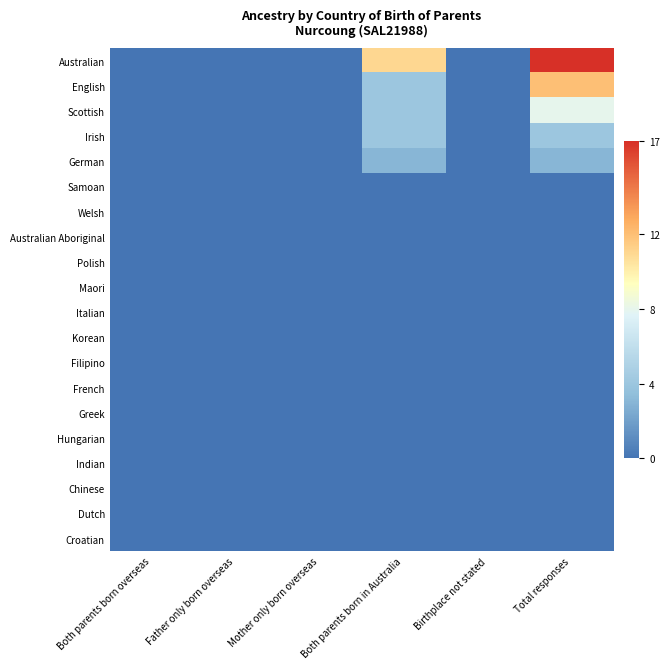

Reading left to right, what are all the values shown in this chart?

Australian: Both parents born overseas=0	Father only born overseas=0	Mother only born overseas=0	Both parents born in Australia=11	Birthplace not stated=0	Total responses=17
English: Both parents born overseas=0	Father only born overseas=0	Mother only born overseas=0	Both parents born in Australia=4	Birthplace not stated=0	Total responses=12
Scottish: Both parents born overseas=0	Father only born overseas=0	Mother only born overseas=0	Both parents born in Australia=4	Birthplace not stated=0	Total responses=8
Irish: Both parents born overseas=0	Father only born overseas=0	Mother only born overseas=0	Both parents born in Australia=4	Birthplace not stated=0	Total responses=4
German: Both parents born overseas=0	Father only born overseas=0	Mother only born overseas=0	Both parents born in Australia=3	Birthplace not stated=0	Total responses=3
Samoan: Both parents born overseas=0	Father only born overseas=0	Mother only born overseas=0	Both parents born in Australia=0	Birthplace not stated=0	Total responses=0
Welsh: Both parents born overseas=0	Father only born overseas=0	Mother only born overseas=0	Both parents born in Australia=0	Birthplace not stated=0	Total responses=0
Australian Aboriginal: Both parents born overseas=0	Father only born overseas=0	Mother only born overseas=0	Both parents born in Australia=0	Birthplace not stated=0	Total responses=0
Polish: Both parents born overseas=0	Father only born overseas=0	Mother only born overseas=0	Both parents born in Australia=0	Birthplace not stated=0	Total responses=0
Maori: Both parents born overseas=0	Father only born overseas=0	Mother only born overseas=0	Both parents born in Australia=0	Birthplace not stated=0	Total responses=0
Italian: Both parents born overseas=0	Father only born overseas=0	Mother only born overseas=0	Both parents born in Australia=0	Birthplace not stated=0	Total responses=0
Korean: Both parents born overseas=0	Father only born overseas=0	Mother only born overseas=0	Both parents born in Australia=0	Birthplace not stated=0	Total responses=0
Filipino: Both parents born overseas=0	Father only born overseas=0	Mother only born overseas=0	Both parents born in Australia=0	Birthplace not stated=0	Total responses=0
French: Both parents born overseas=0	Father only born overseas=0	Mother only born overseas=0	Both parents born in Australia=0	Birthplace not stated=0	Total responses=0
Greek: Both parents born overseas=0	Father only born overseas=0	Mother only born overseas=0	Both parents born in Australia=0	Birthplace not stated=0	Total responses=0
Hungarian: Both parents born overseas=0	Father only born overseas=0	Mother only born overseas=0	Both parents born in Australia=0	Birthplace not stated=0	Total responses=0
Indian: Both parents born overseas=0	Father only born overseas=0	Mother only born overseas=0	Both parents born in Australia=0	Birthplace not stated=0	Total responses=0
Chinese: Both parents born overseas=0	Father only born overseas=0	Mother only born overseas=0	Both parents born in Australia=0	Birthplace not stated=0	Total responses=0
Dutch: Both parents born overseas=0	Father only born overseas=0	Mother only born overseas=0	Both parents born in Australia=0	Birthplace not stated=0	Total responses=0
Croatian: Both parents born overseas=0	Father only born overseas=0	Mother only born overseas=0	Both parents born in Australia=0	Birthplace not stated=0	Total responses=0